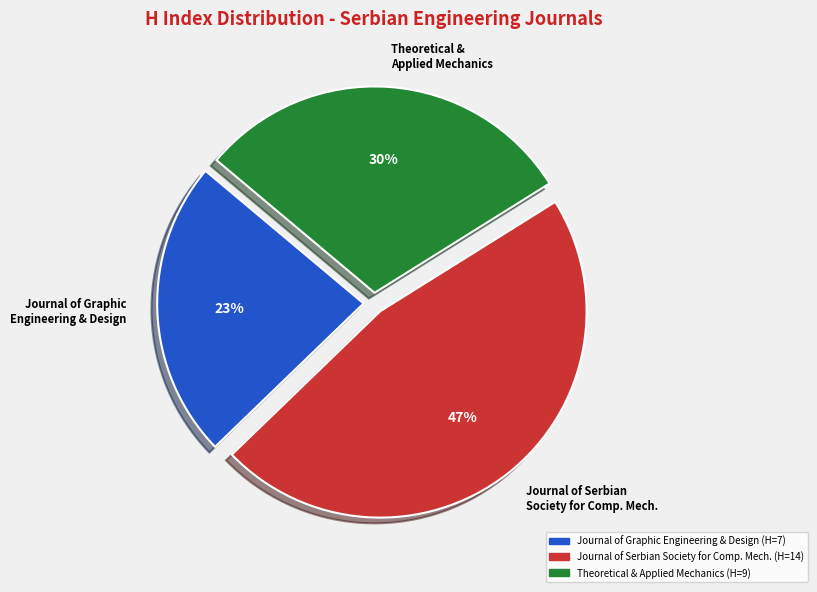

Is there a majority slice in this chart?

No